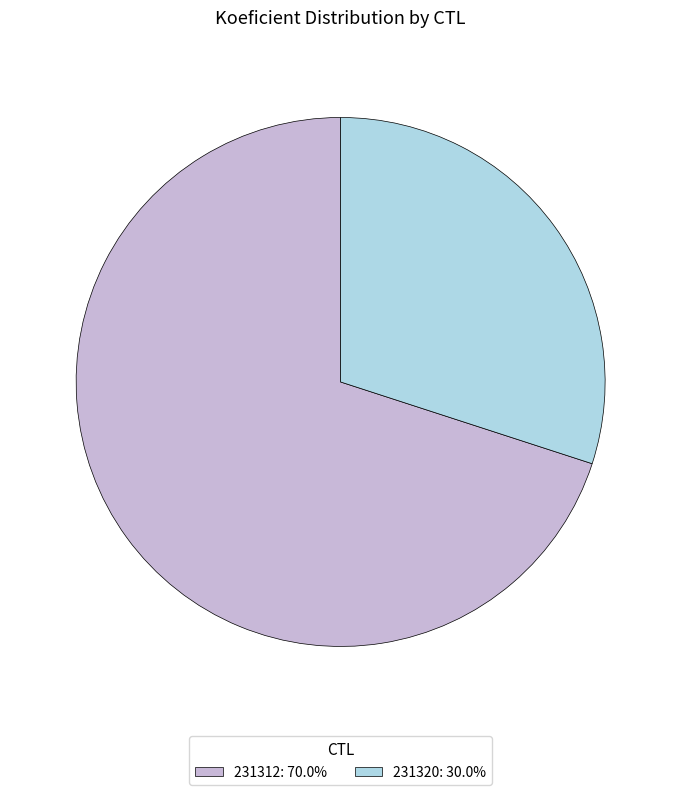

Rank the categories by value from lowest to highest.

231320, 231312